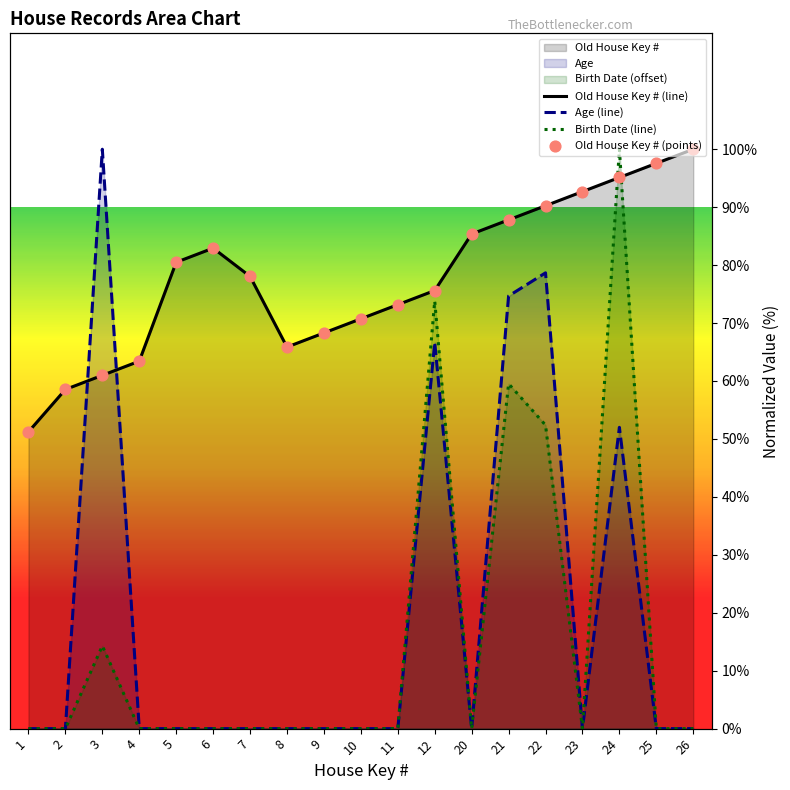

Which series has the largest Y range (max minus min)?

Age